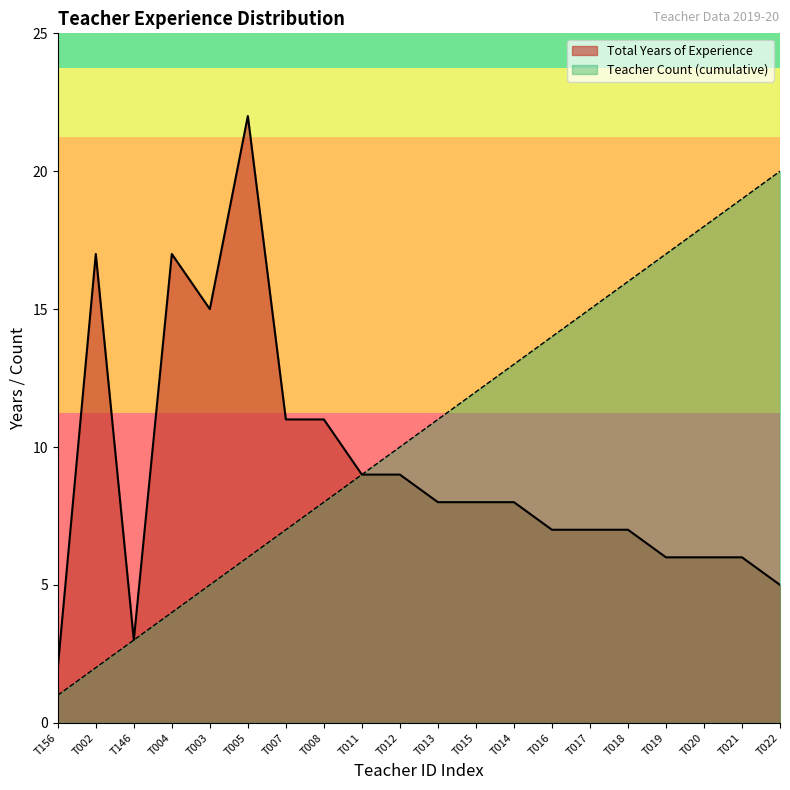

Is it true that Total Years of Experience equals 15 at T003?

True